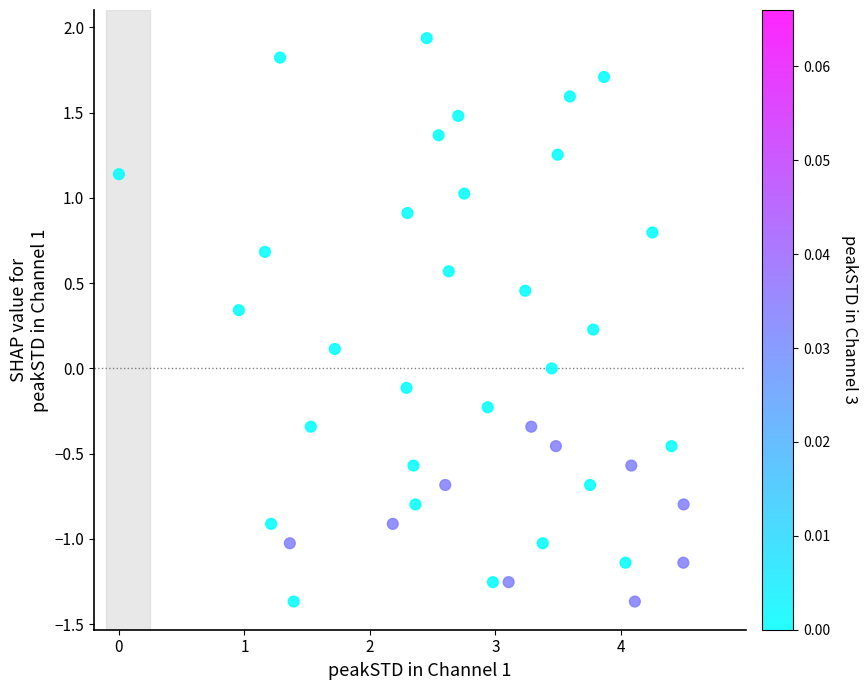

What is the range of Y values (max minus min)?

3.3